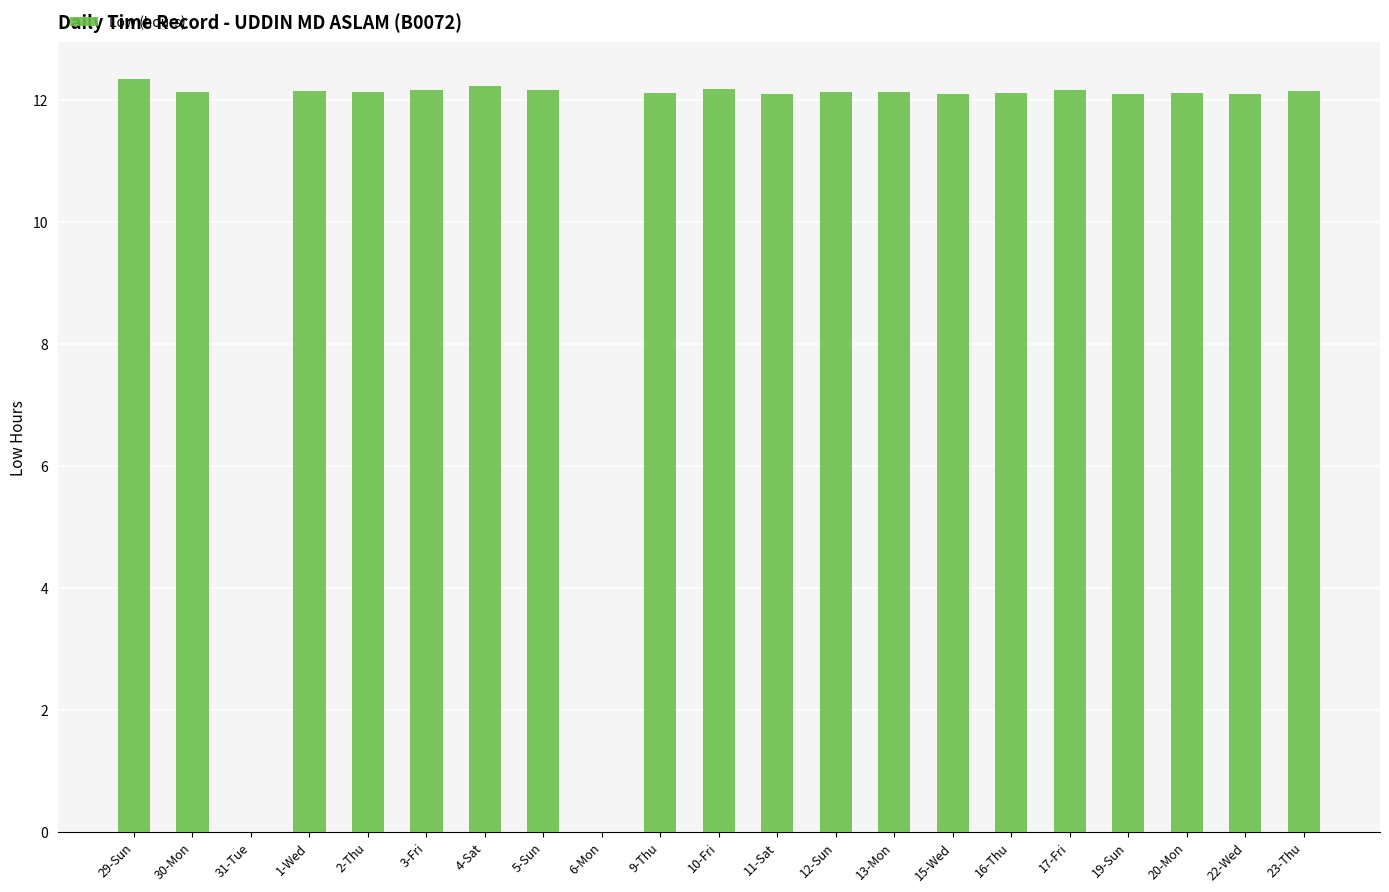

What is the sum of all values?

230.7